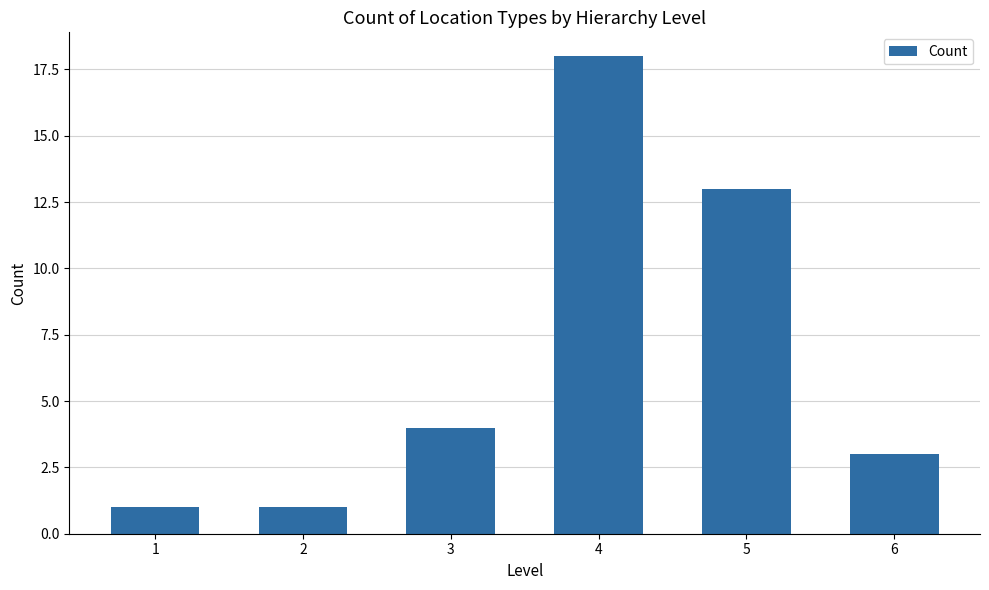

What is the difference between the values at 5 and 4?

5